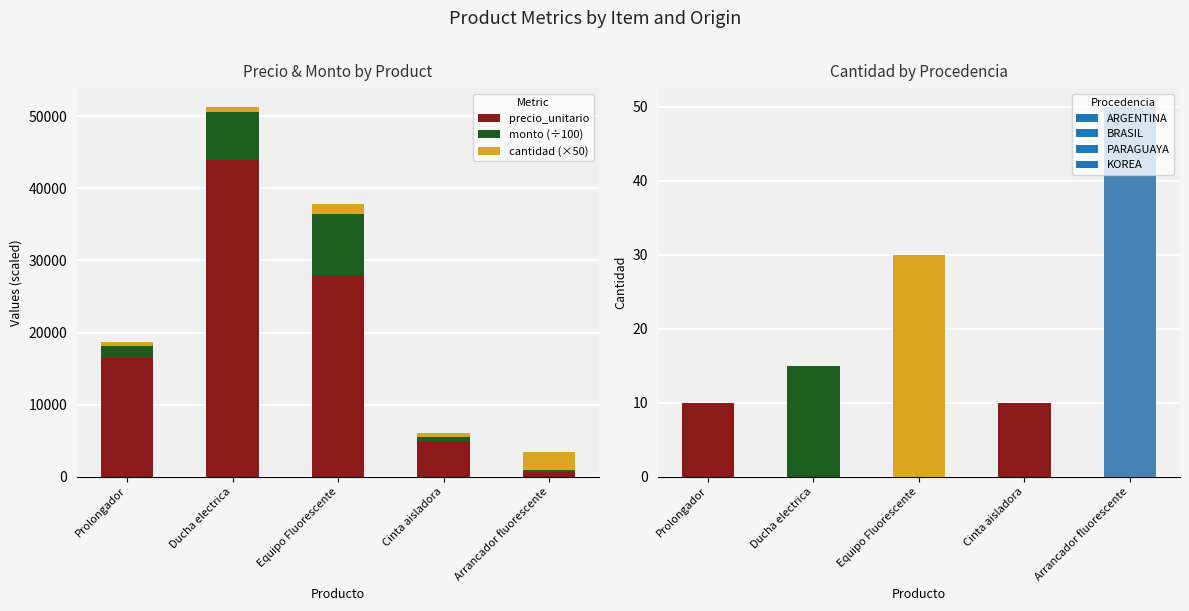

What is the approximate value of cantidad (×50) at Prolongador, to the nearest 10?

500